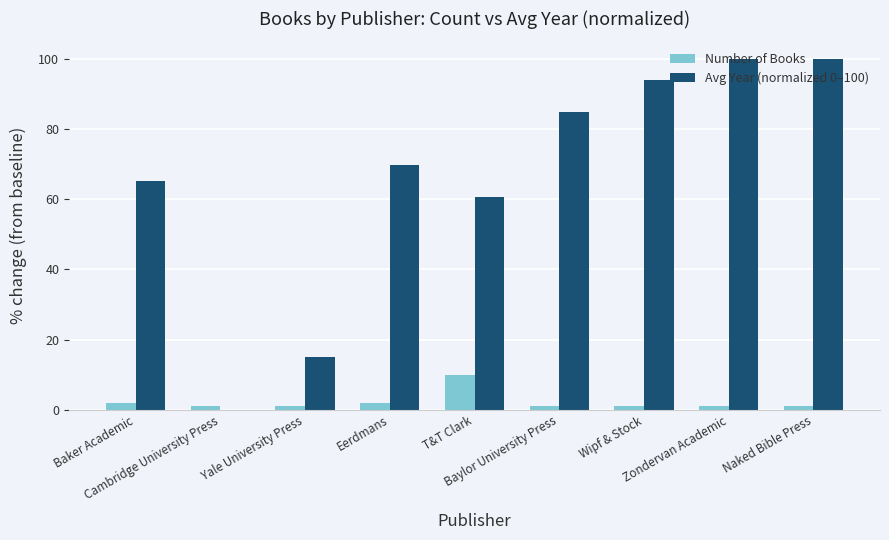

What is the sum of all Avg Year (normalized 0–100) values?

589.4